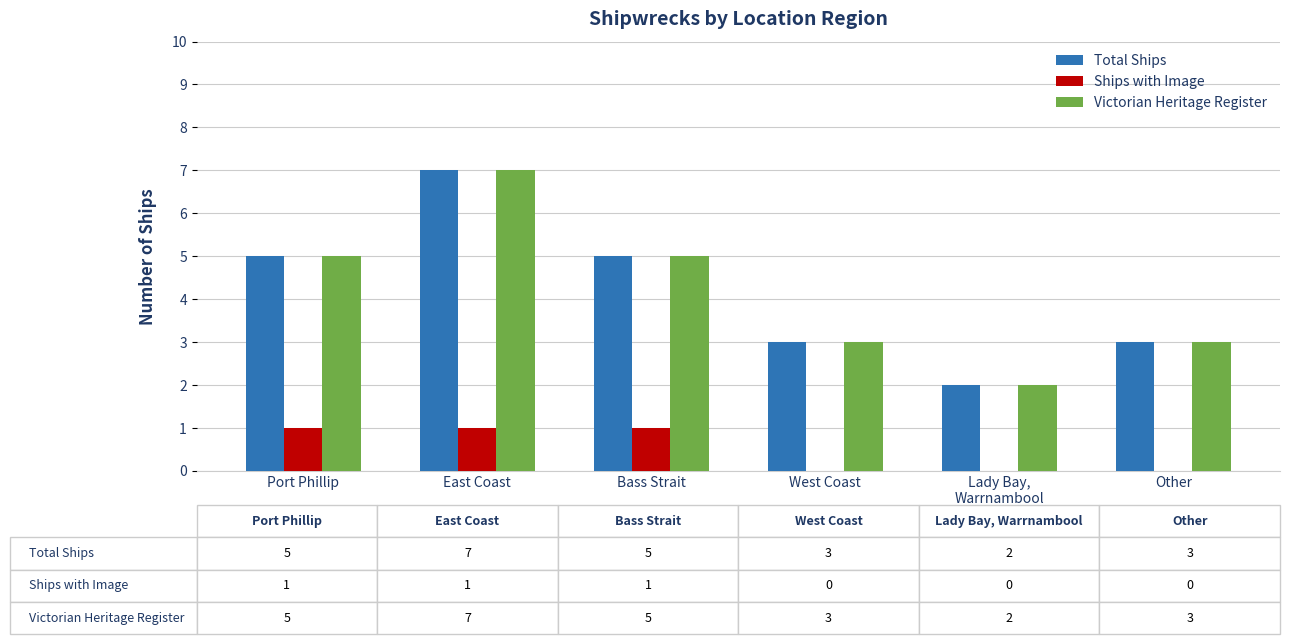

What is the total value across all series at Other?

6